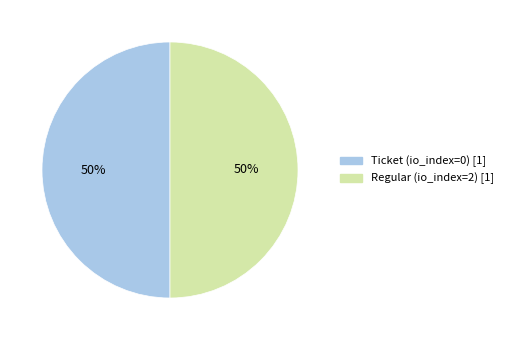

To the nearest percent, what is the difference between the largest and smallest slice percentages?

0%